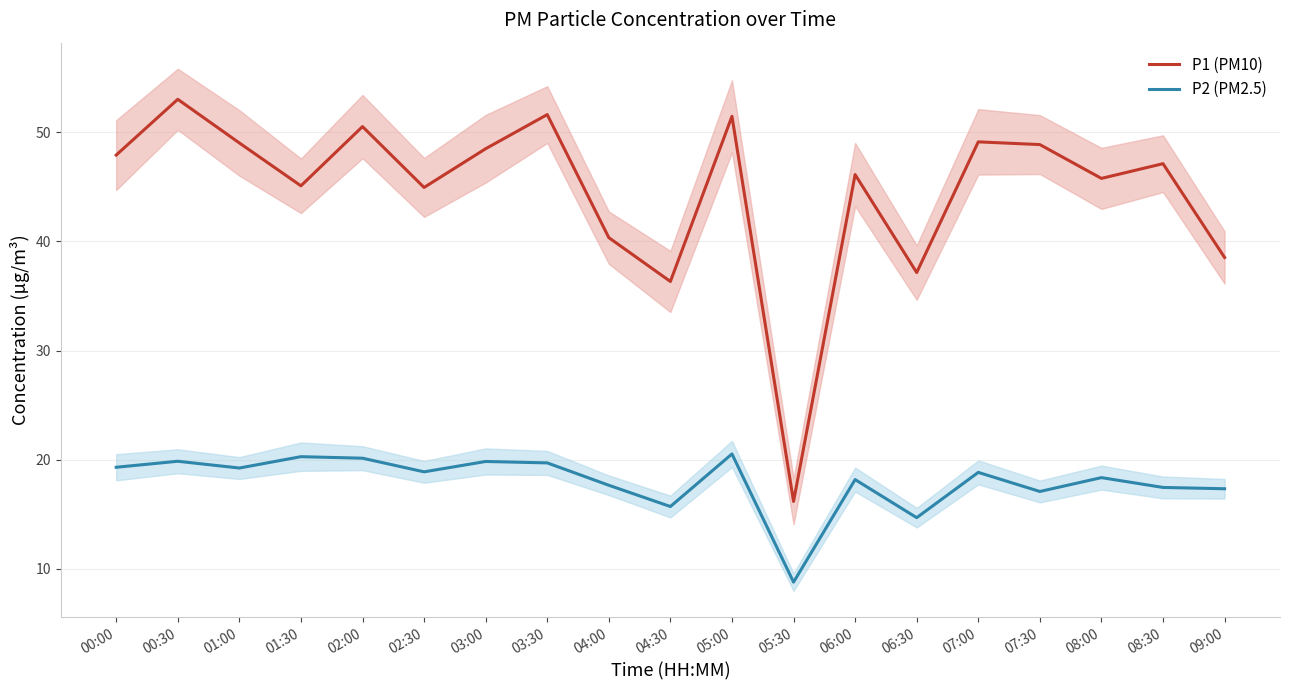

True or false: P2 (PM2.5) and P1 (PM10) intersect in this chart.

False